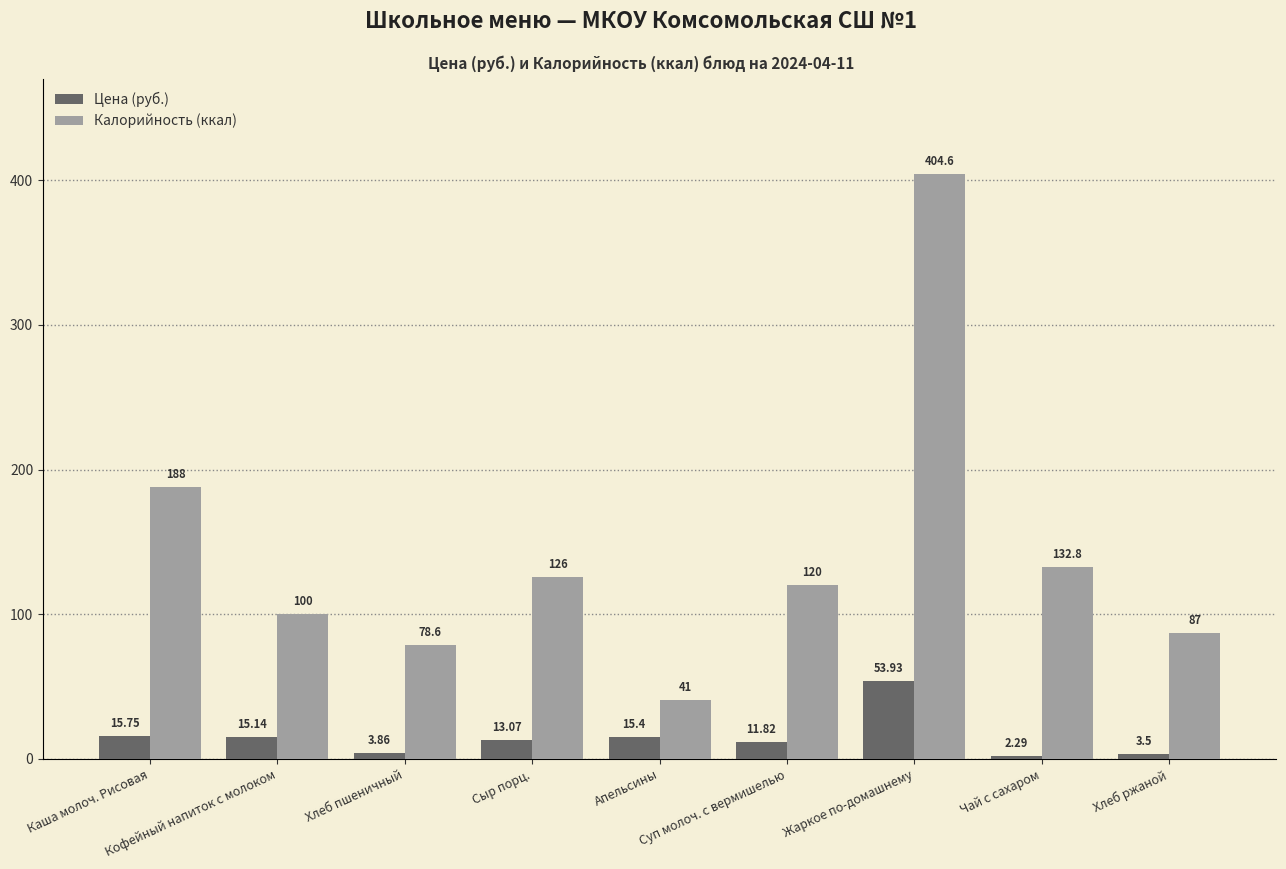

List the series in order of their peak value, highest first.

Калорийность (ккал), Цена (руб.)